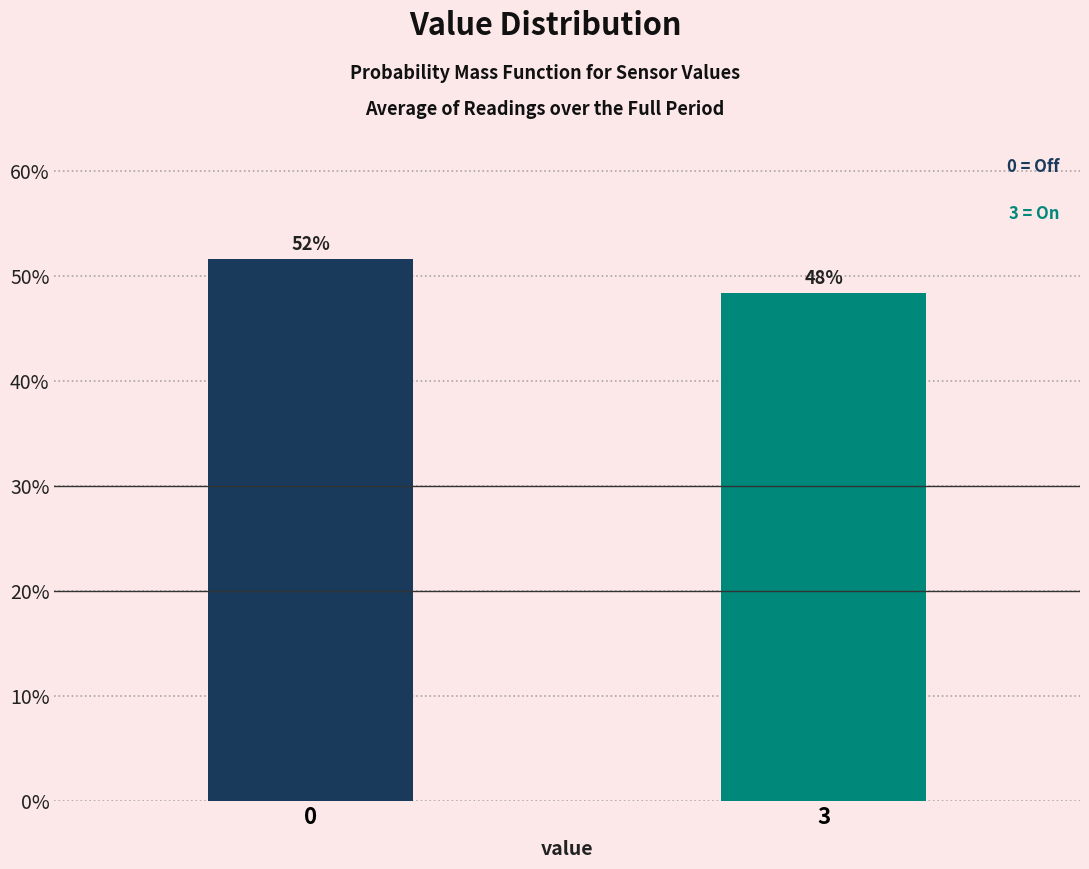

Are the bars horizontal?

No